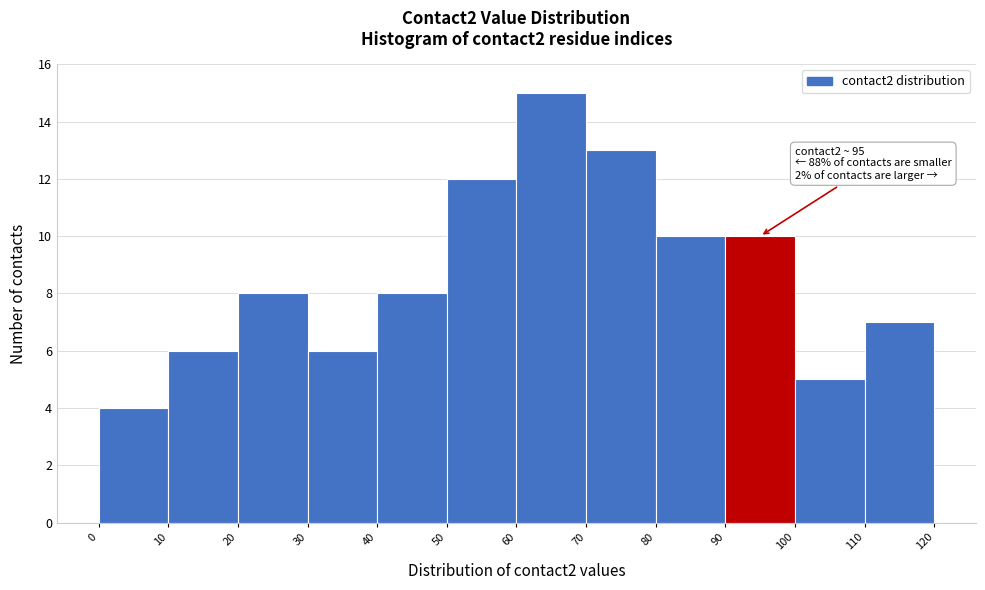

Which range on the x-axis has the tallest bar?

60 to 70